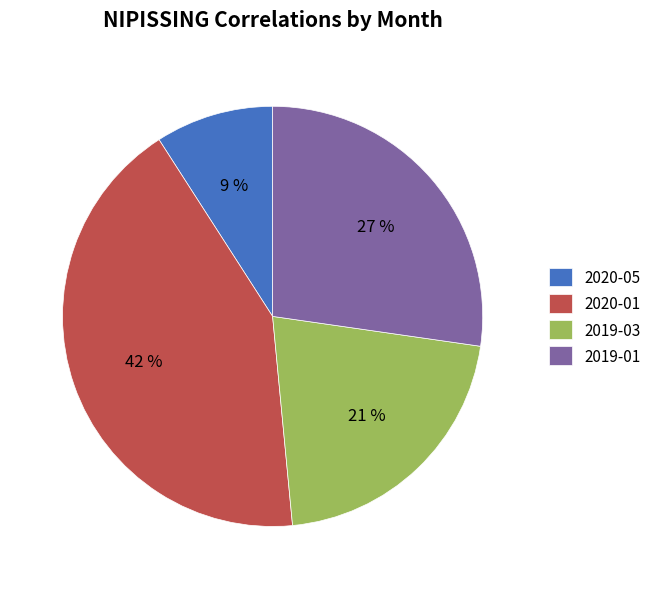

Do 2019-01 and 2020-05 together represent more than half of the pie?

No